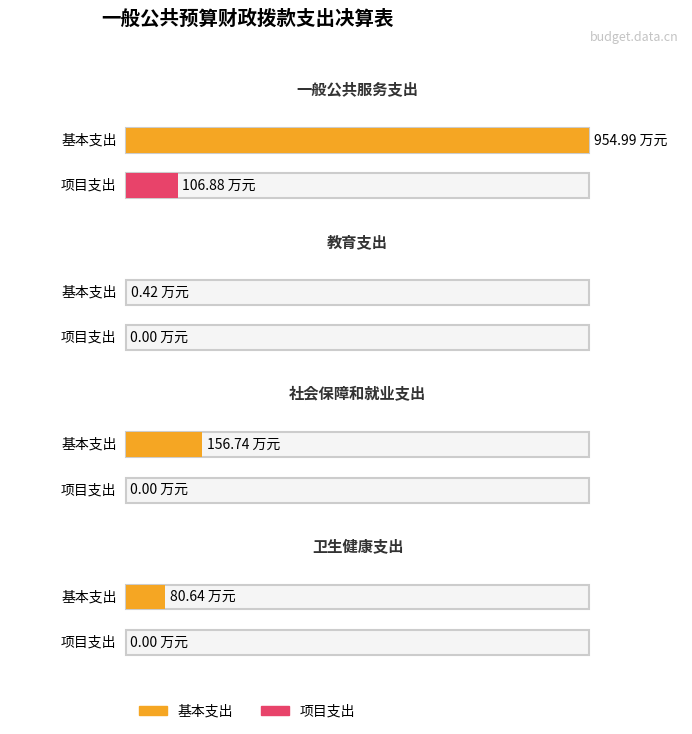

At which category is the sum across all series the highest?

一般公共服务支出